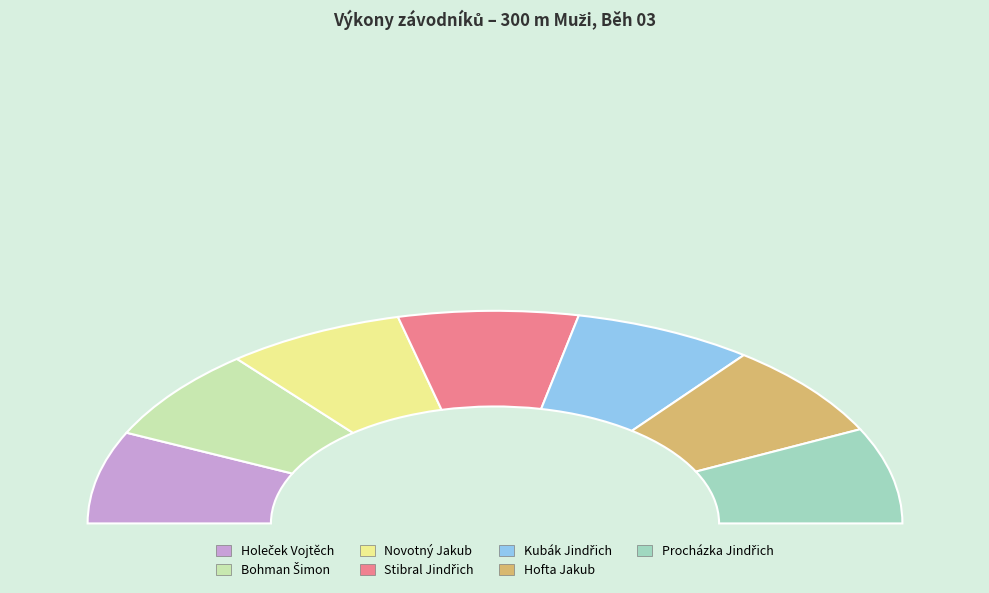

Is there a majority slice in this chart?

No